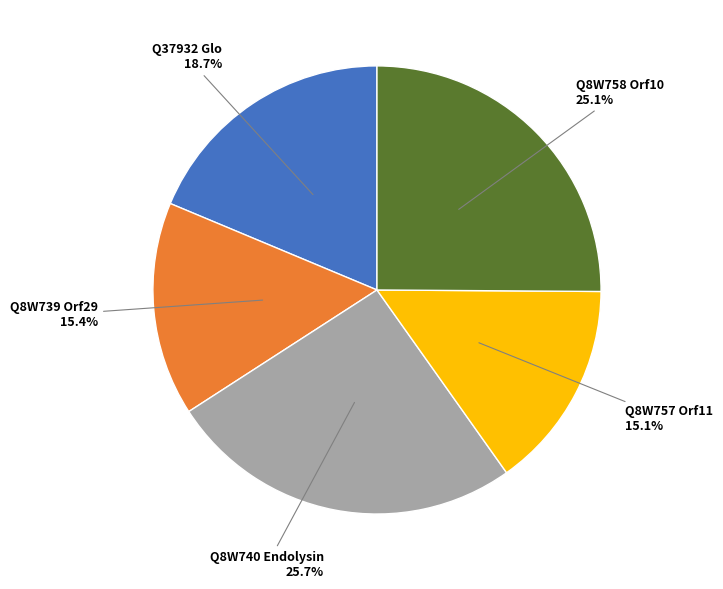

What is the ratio of the value at Q8W757 Orf11 to the value at Q8W758 Orf10?

0.6